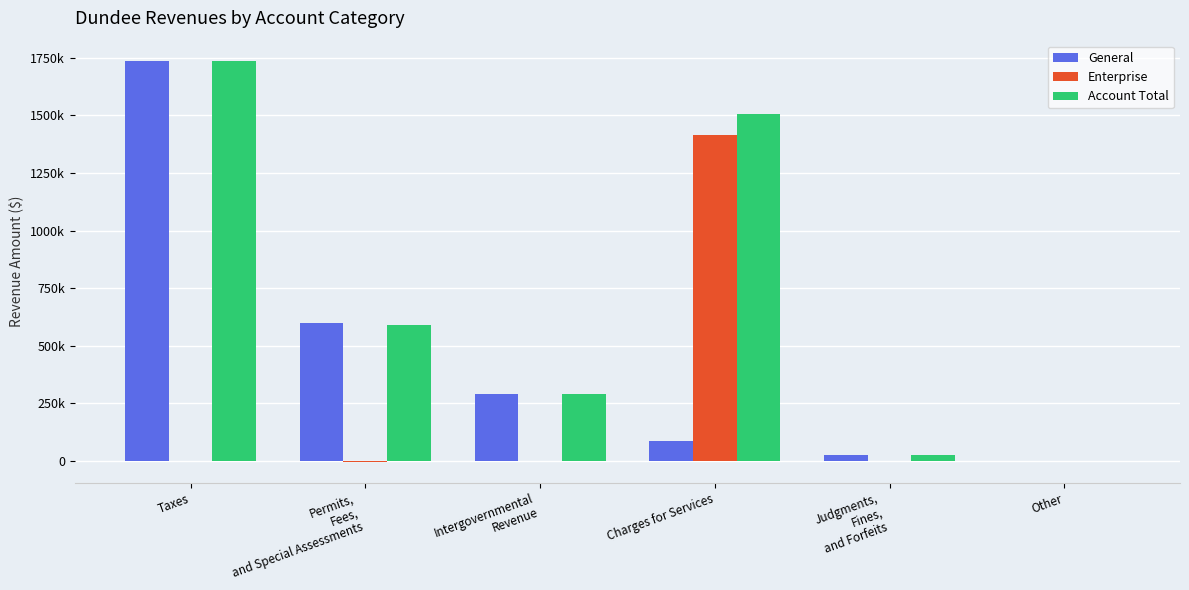

Rank the categories by Enterprise value from lowest to highest.

Permits,
Fees,
and Special Assessments, Taxes, Intergovernmental
Revenue, Judgments,
Fines,
and Forfeits, Other, Charges for Services